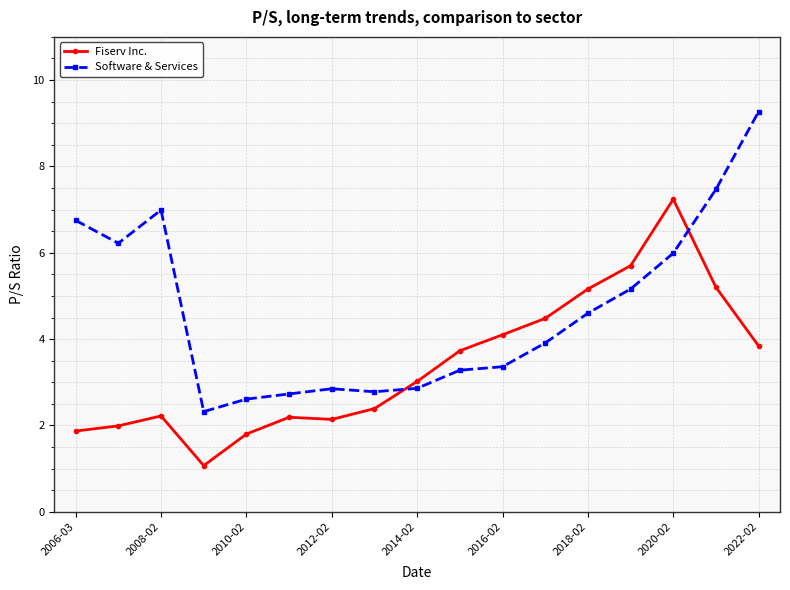

True or false: Fiserv Inc. has more than 1 points higher than both neighbors.

True